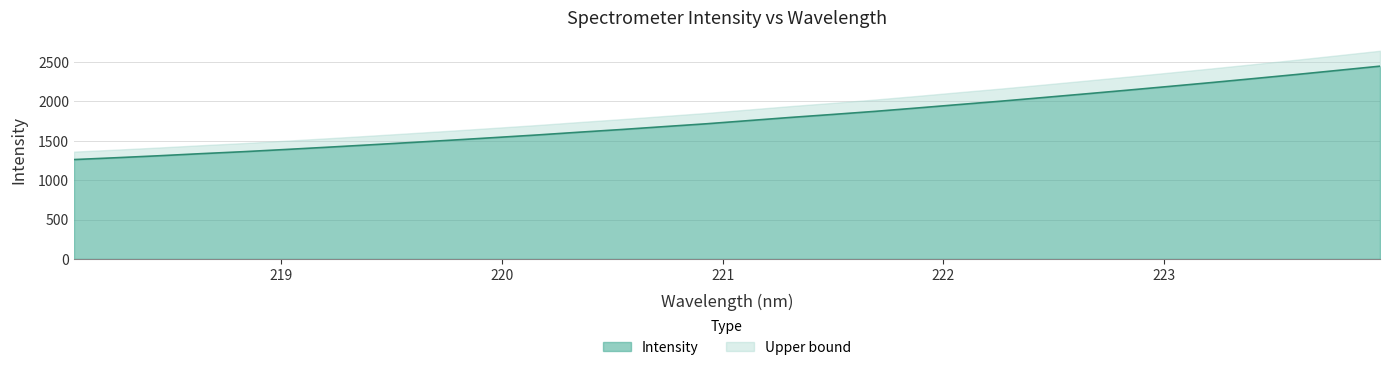

What is the change in value from 220.3533 to 223.7895?

+784.0